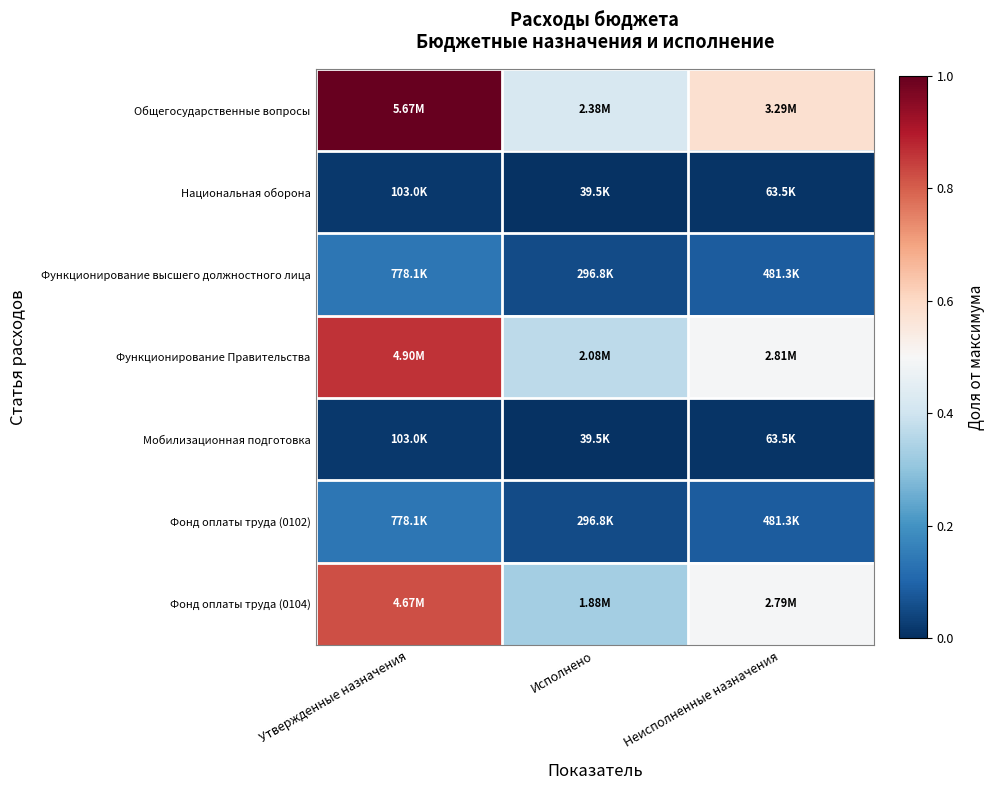

Rank the series at Неисполненные назначения from lowest to highest value.

Национальная оборона, Мобилизационная подготовка, Функционирование высшего должностного лица, Фонд оплаты труда (0102), Фонд оплаты труда (0104), Функционирование Правительства, Общегосударственные вопросы